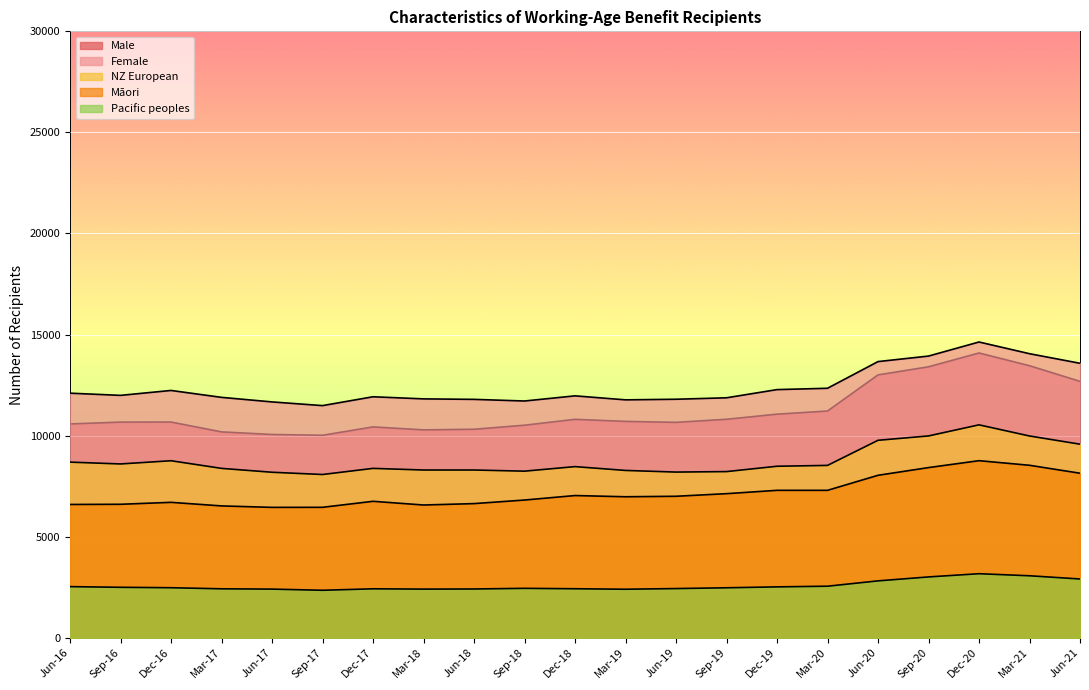

List the series in order of their peak value, lowest first.

Pacific peoples, Māori, NZ European, Male, Female